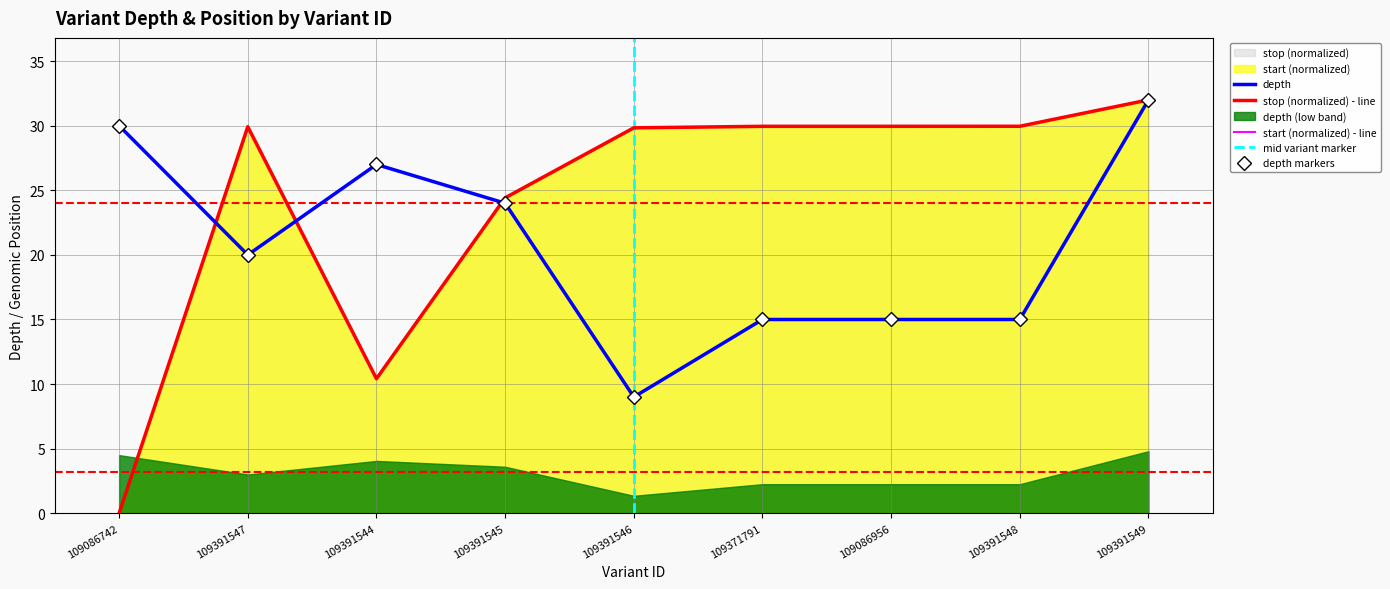

Which series changed the most between 109391544 and 109371791?

start (normalized)